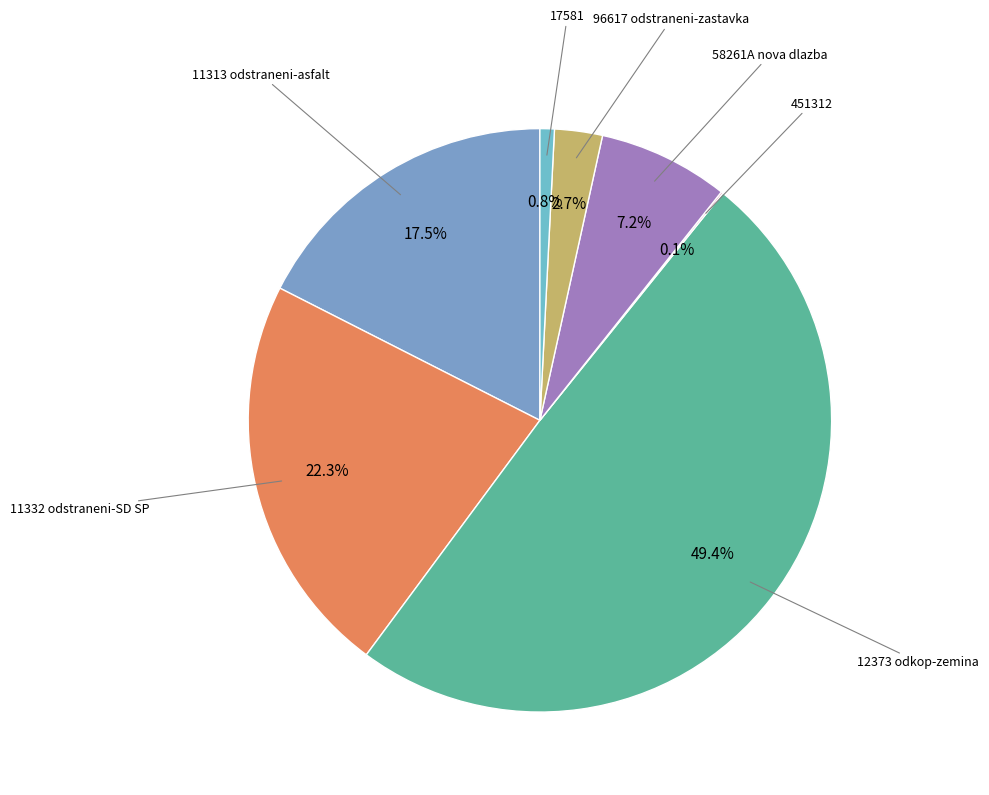

Is there any slice that represents more than half of the pie?

No